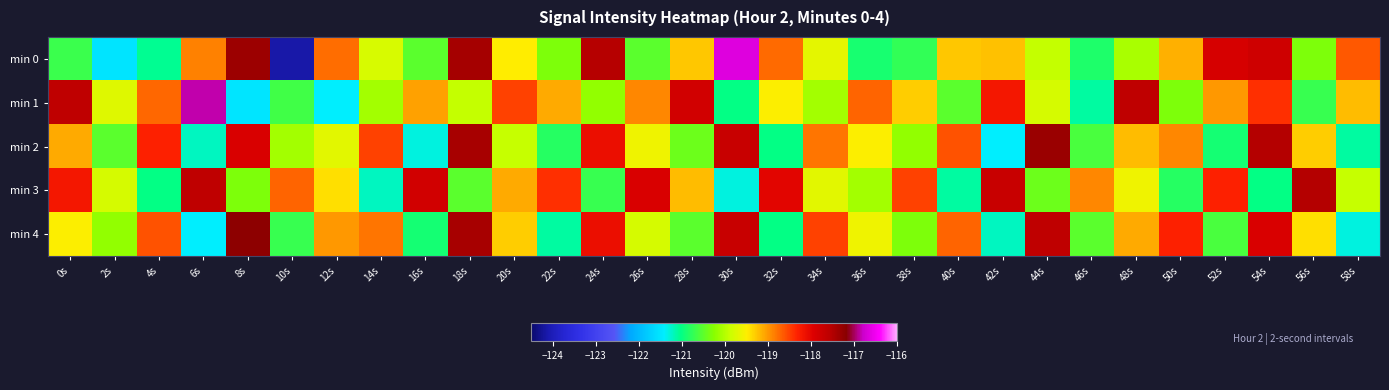

List the series in order of their peak value, lowest first.

min 3, min 2, min 4, min 1, min 0